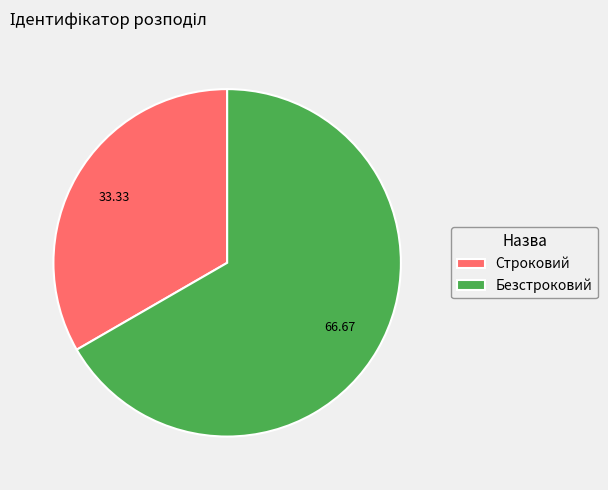

Between Строковий and Безстроковий, which is larger?

Безстроковий